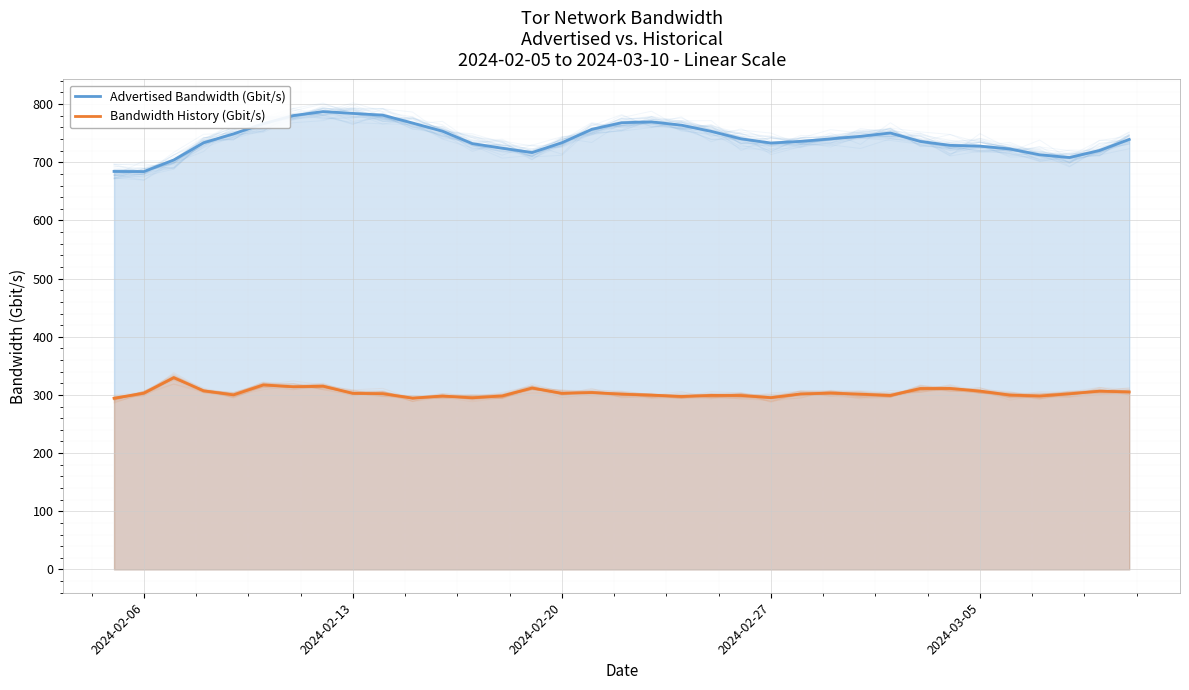

What is the sum of the Advertised Bandwidth (Gbit/s) values at 34 and 30?

1462.2